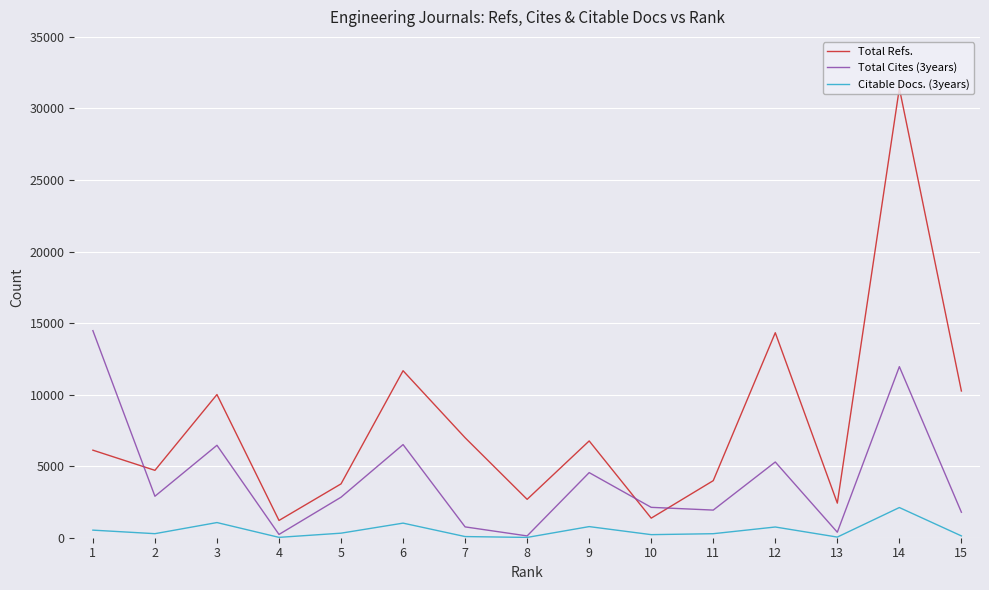

List the series in order of their overall mean, lowest first.

Citable Docs. (3years), Total Cites (3years), Total Refs.